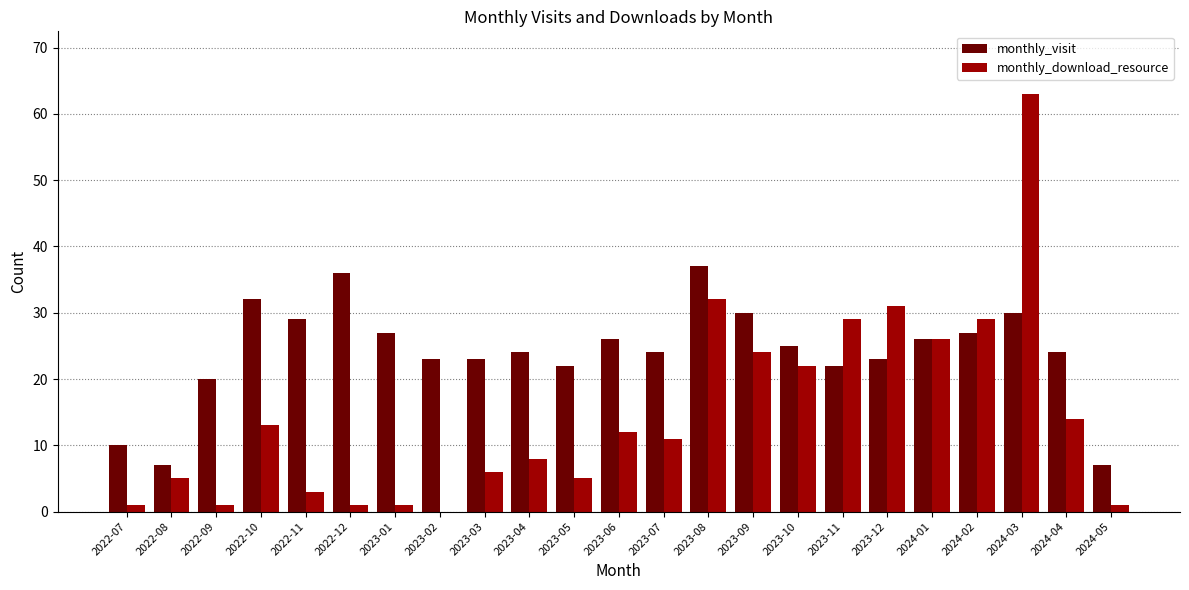

Where does the monthly_download_resource series first go above 11?

2022-10